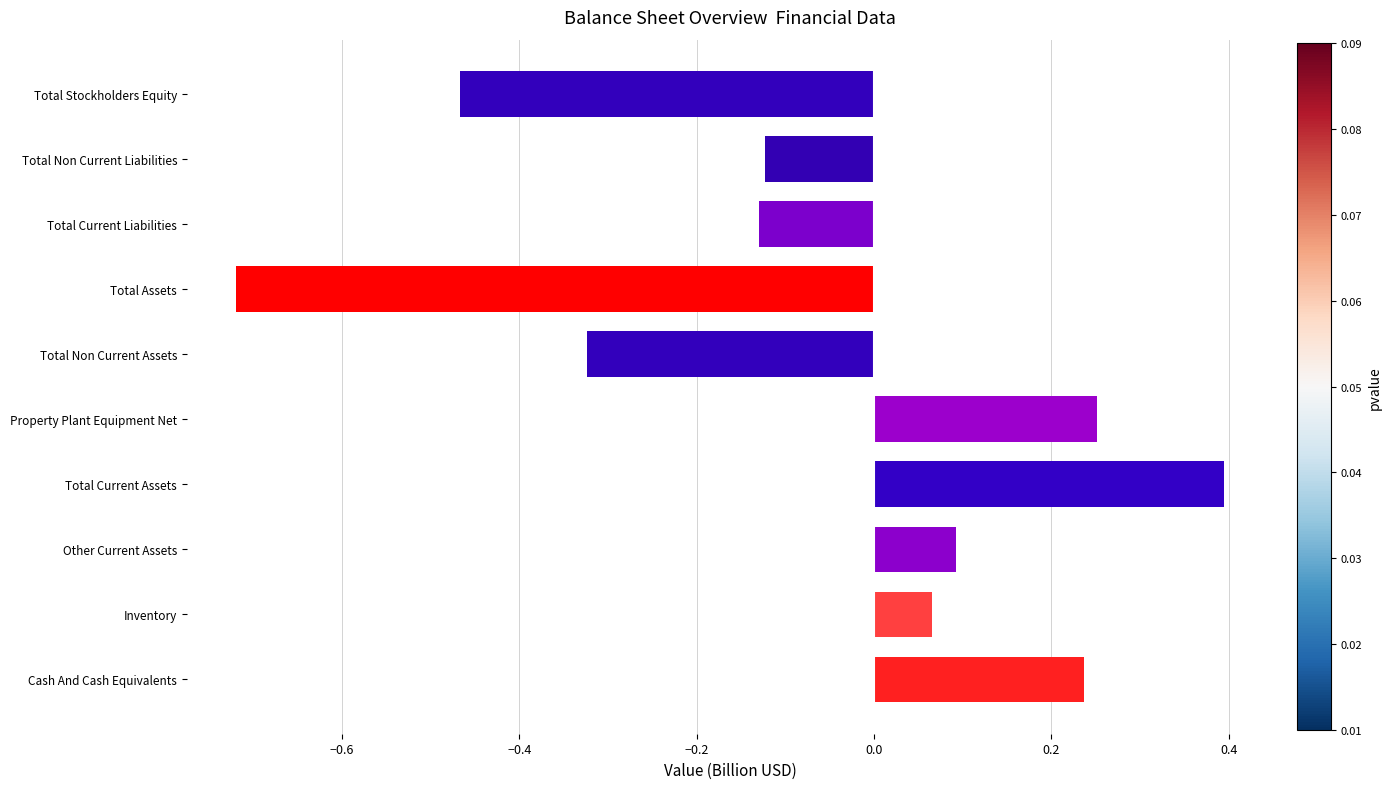

The chart shows a value of 0.1 at Property Plant Equipment Net. True or false?

False